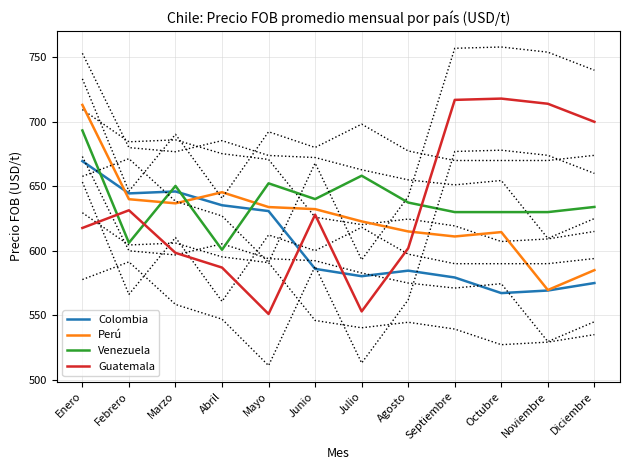

Does the chart display data point markers on the line(s)?

No